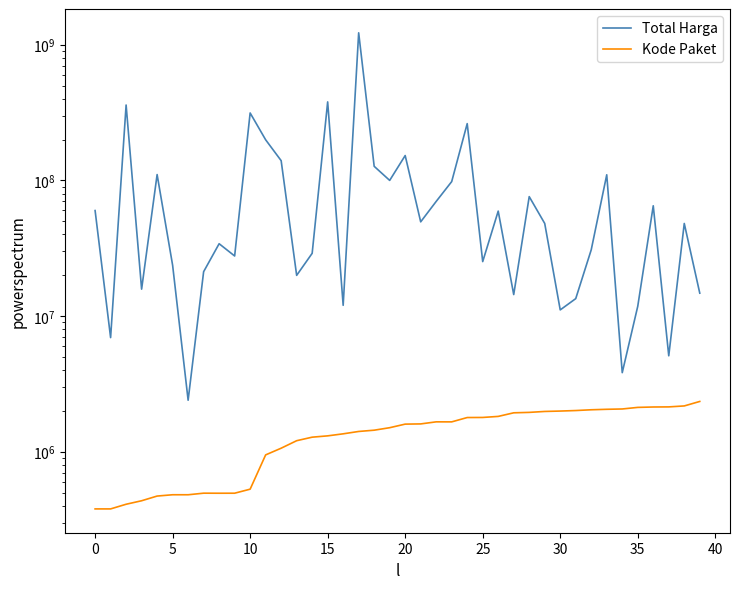

Count the number of data series in this chart.

2